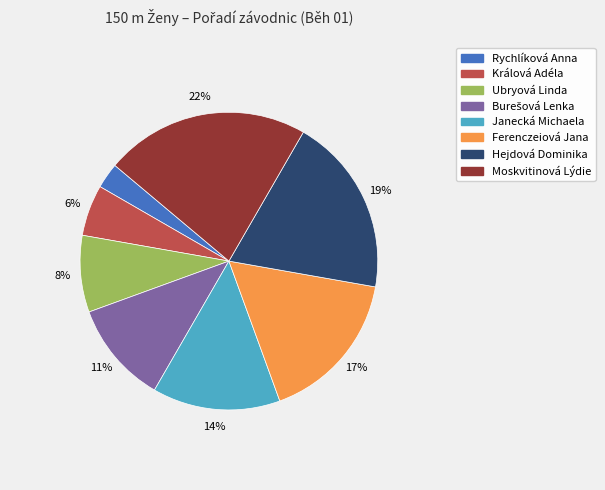

To the nearest percent, what percentage of the pie is Králová Adéla?

6%